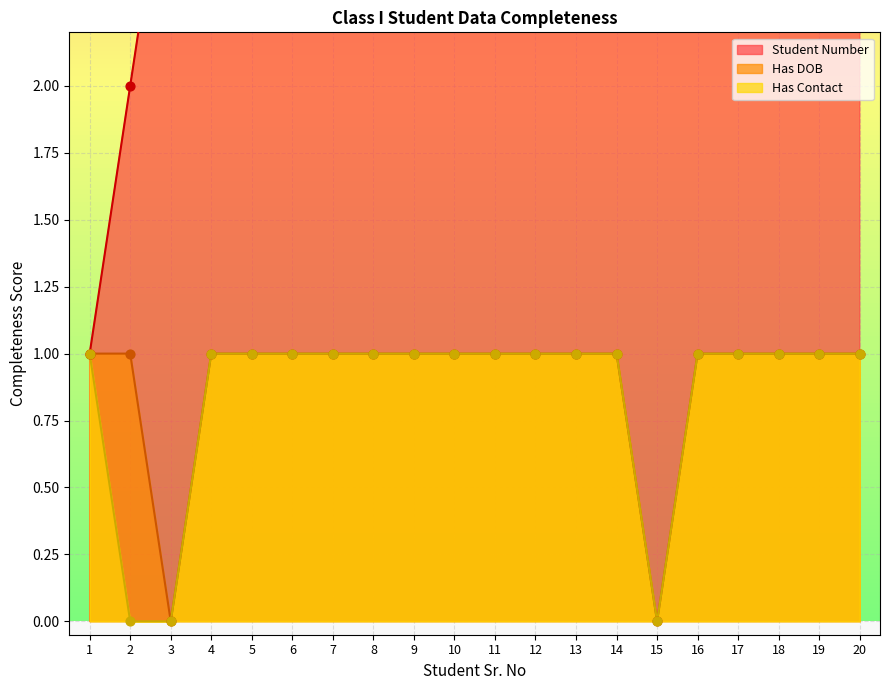

Which series has the widest spread of Y values?

Student Number